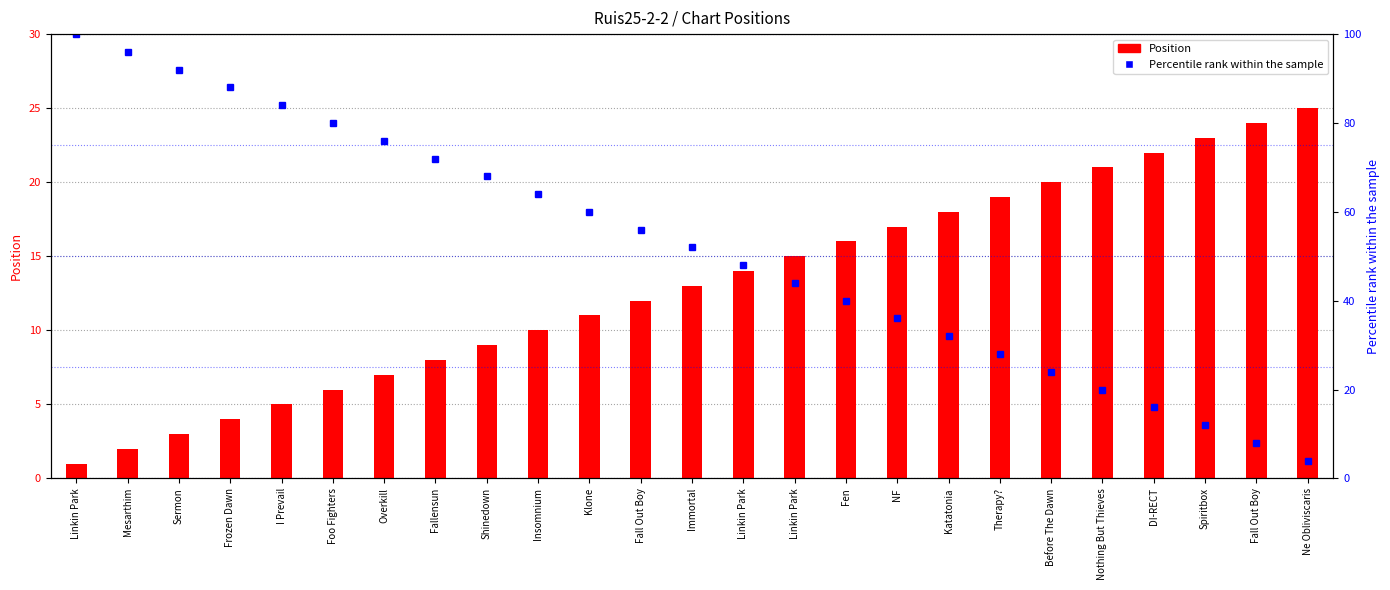

What are all the series names shown in the legend?

Position, Percentile rank within the sample